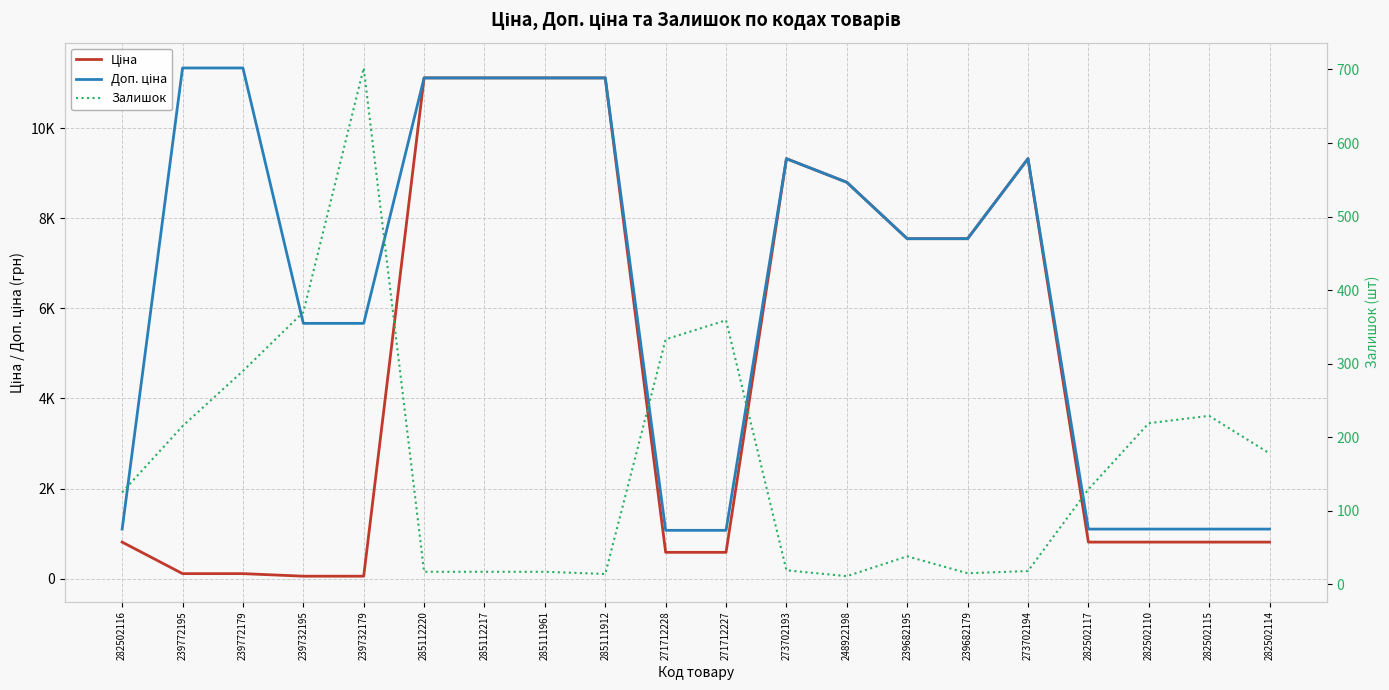

What position from the left is 239682179?

15